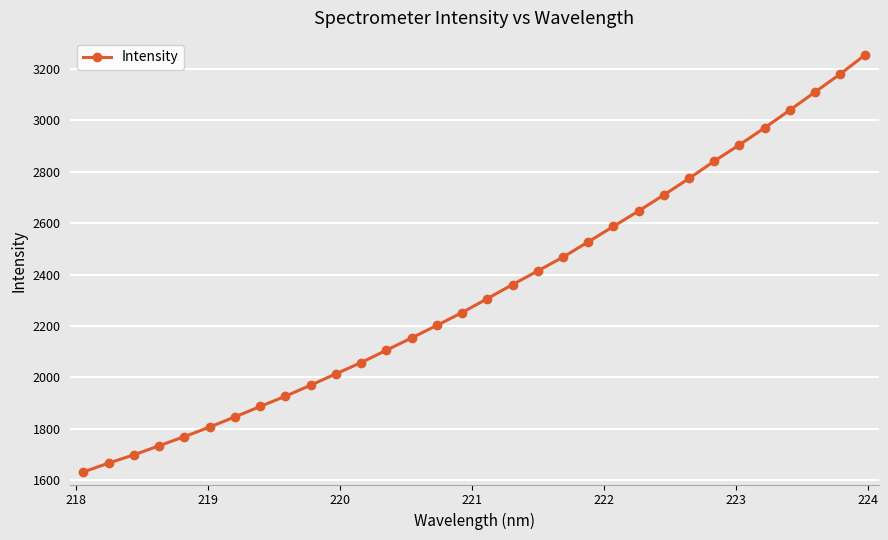

What is the greatest value displayed?

3254.7